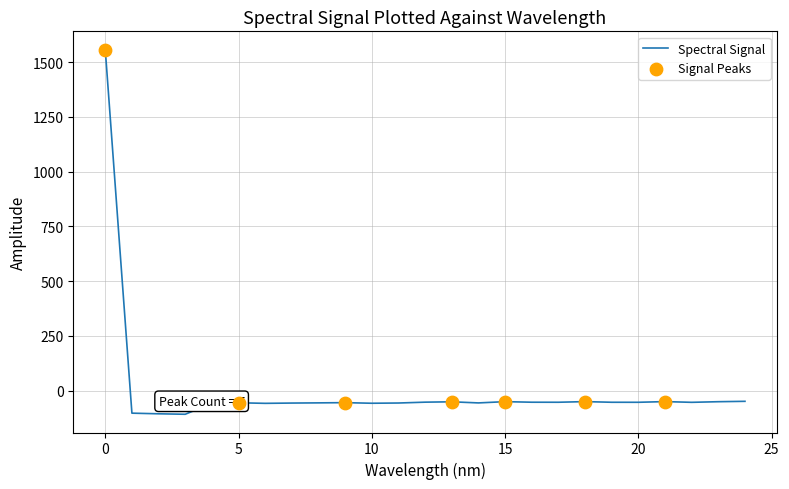

What is the maximum value shown in the chart?

1557.5